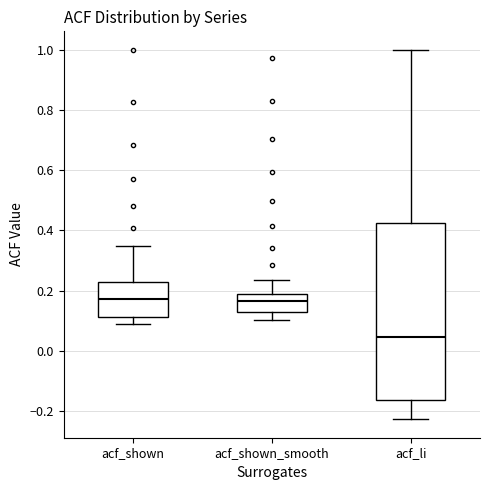

Where does the median line of the box for acf_shown_smooth sit on the y-axis? The values are not printed on the chart, so give them approximately, as read against the axis.

0.16